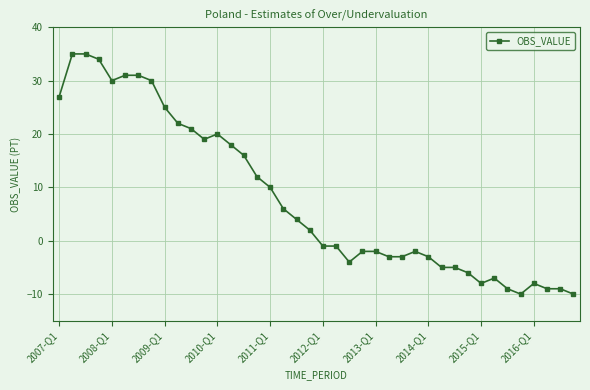

True or false: the data has more than 1 interior local peaks.

True